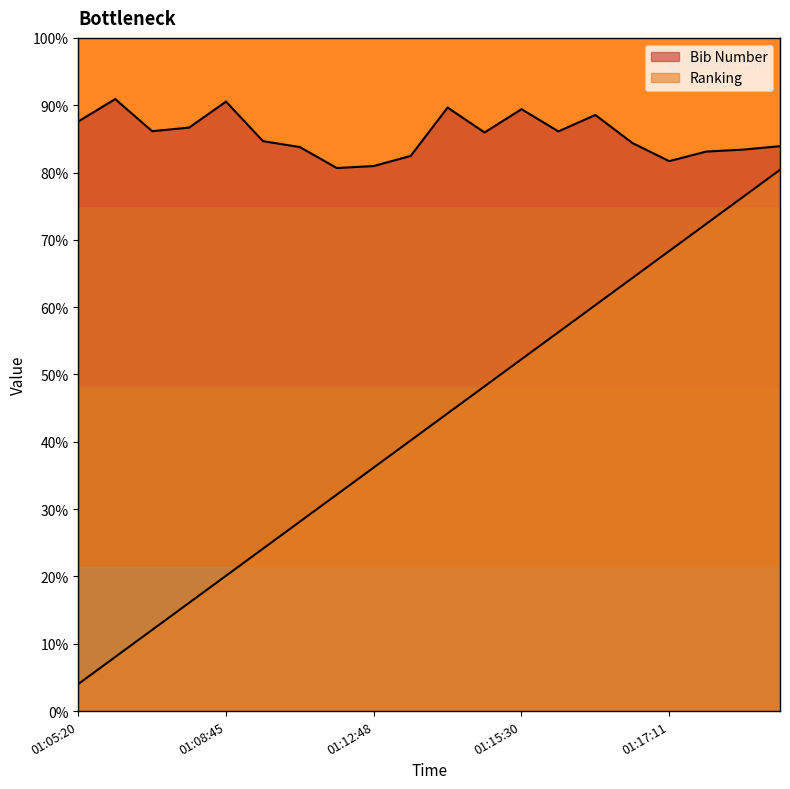

Between 01:17:54 and 01:05:37, which is larger?

01:05:37